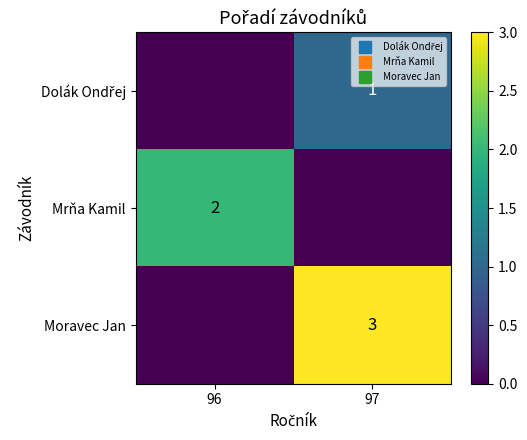

At which label is Moravec Jan closest to 1?

96